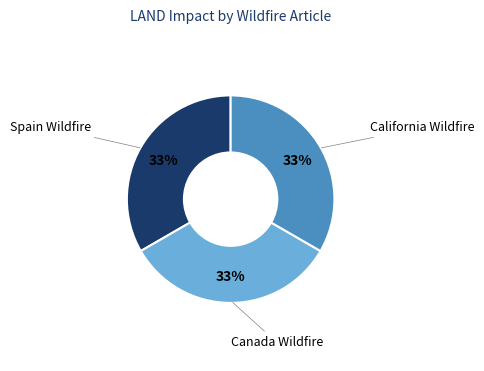

Is there any slice that represents more than half of the pie?

No